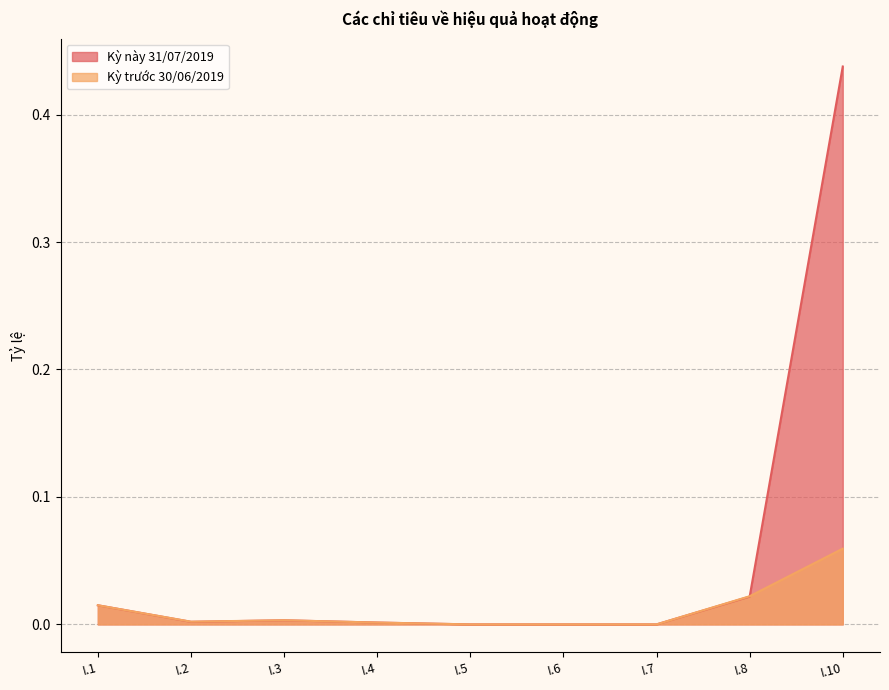

Which series has the largest range (max minus min)?

Kỳ này 31/07/2019